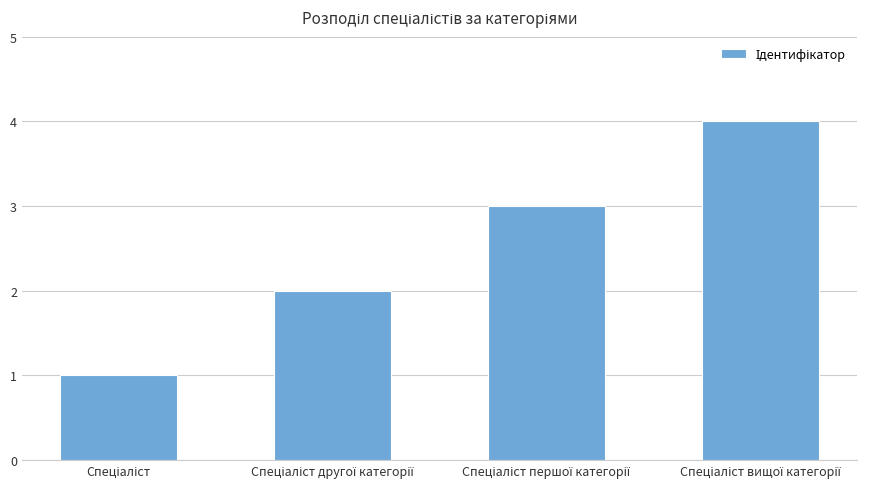

What is the maximum value shown in the chart?

4